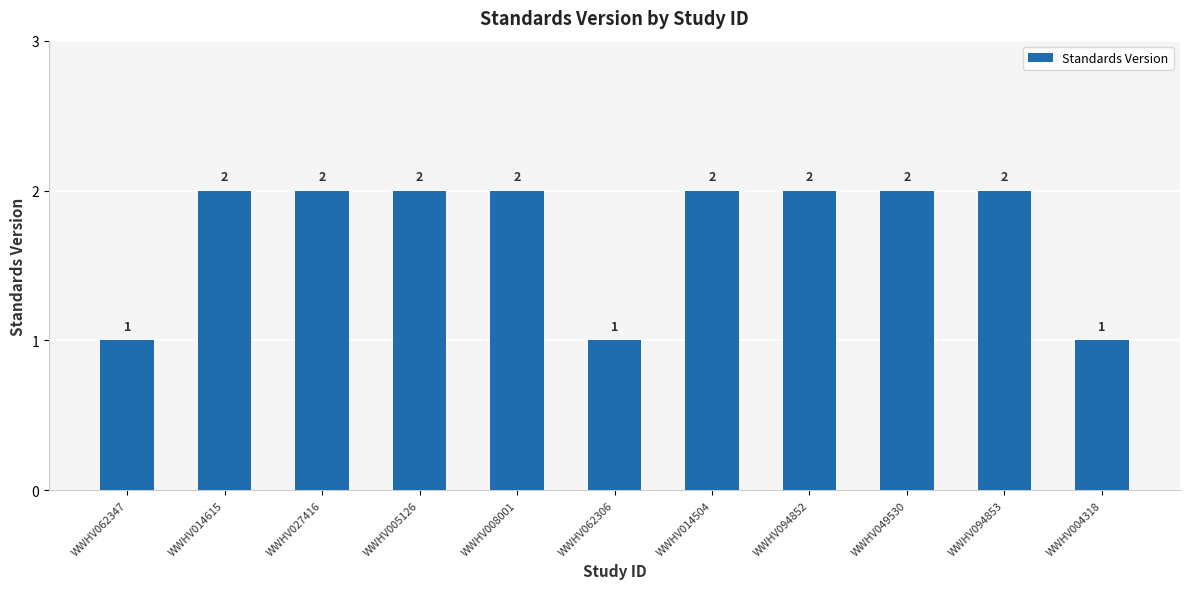

The chart shows a value of 0 at WWHV062306. True or false?

False